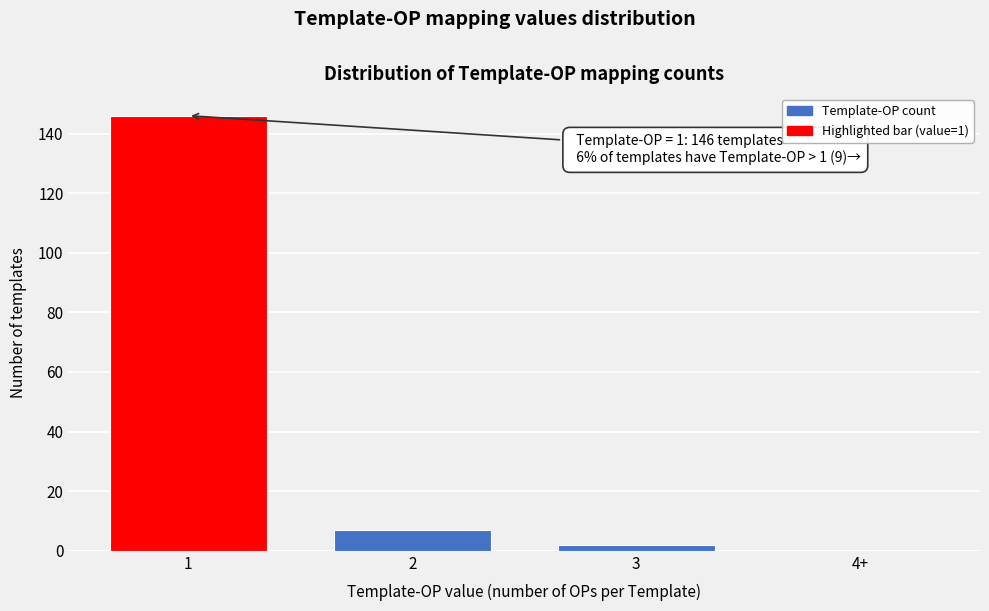

Reading left to right, transcribe all the data shown in this chart.

1=146	2=7	3=2	4+=0